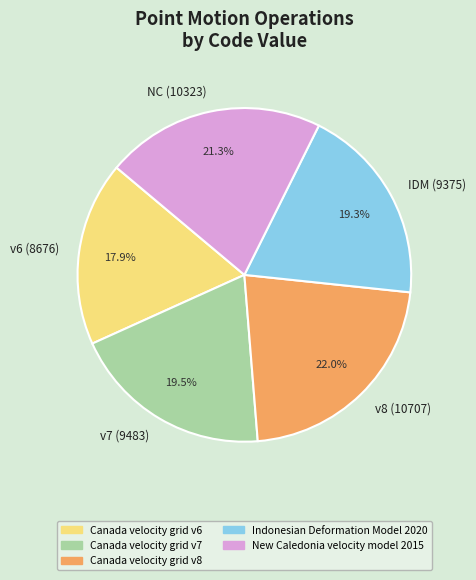

What is the total percentage of v6 (8676) and v8 (10707)?

39.9%